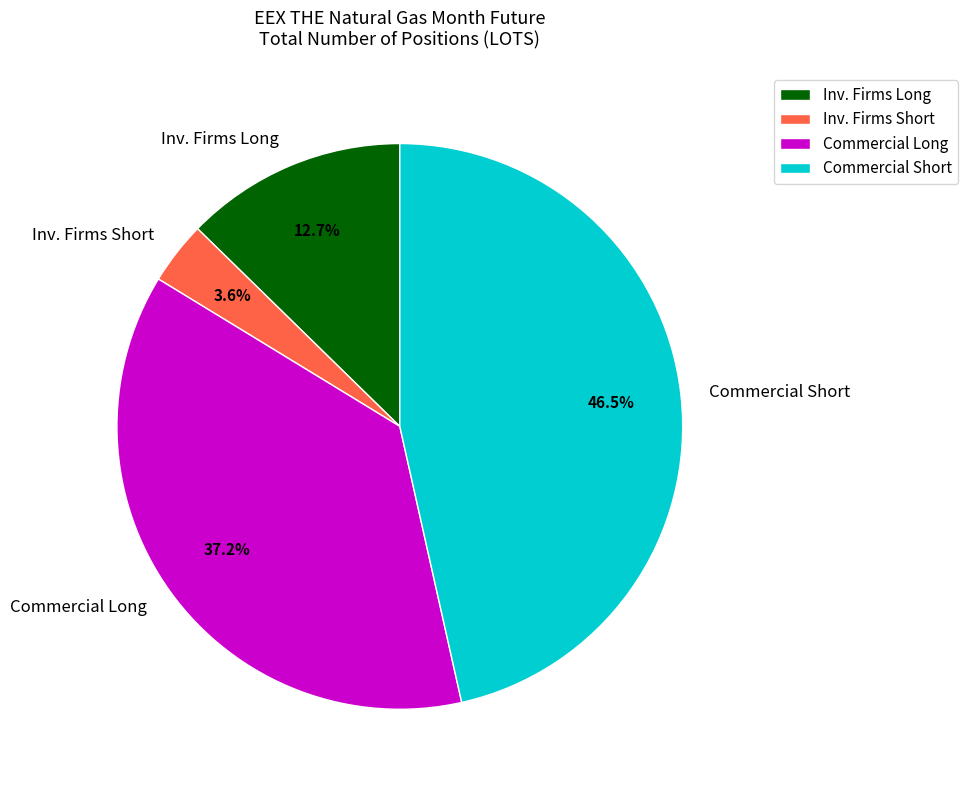

What is the total percentage of Commercial Short and Commercial Long?

83.7%